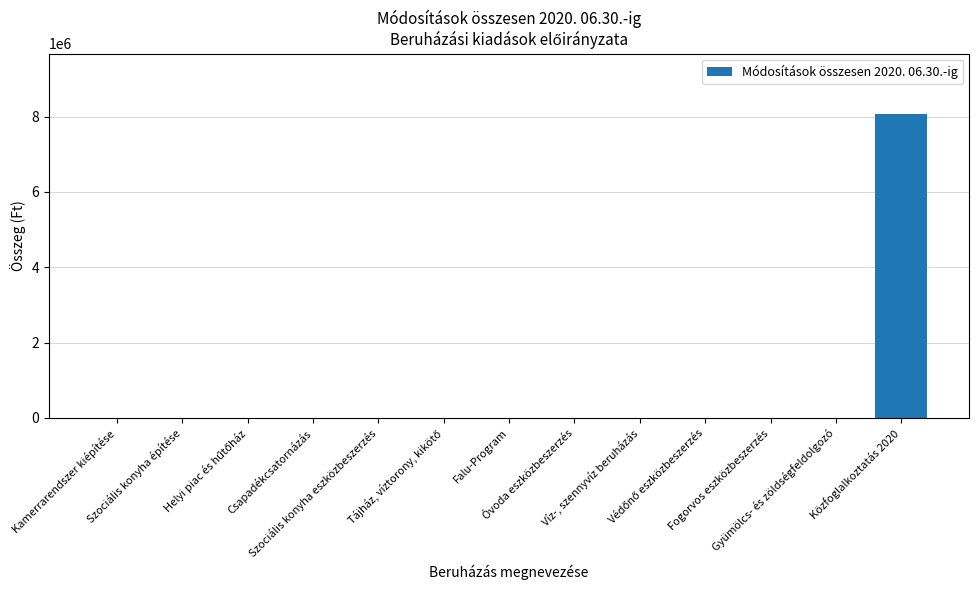

What is the greatest value displayed?

8061048